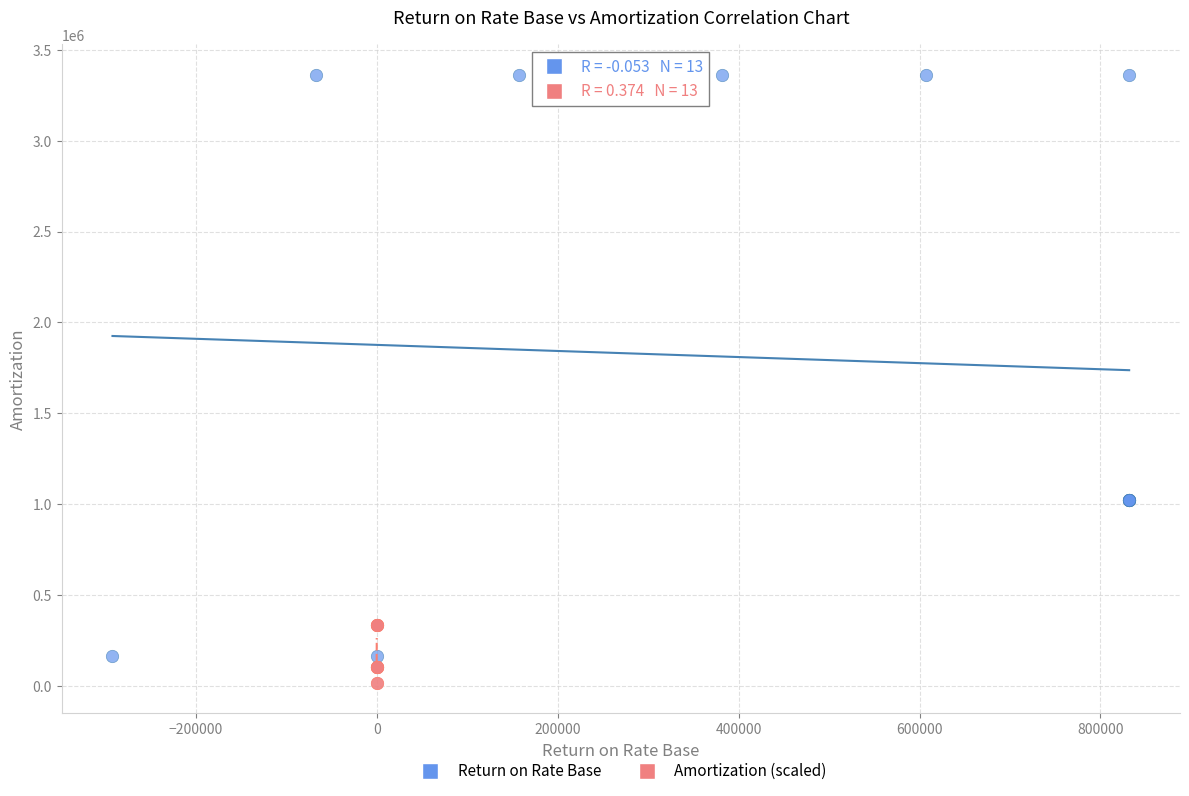

Which series contains the lowest Y value?

Amortization (scaled)